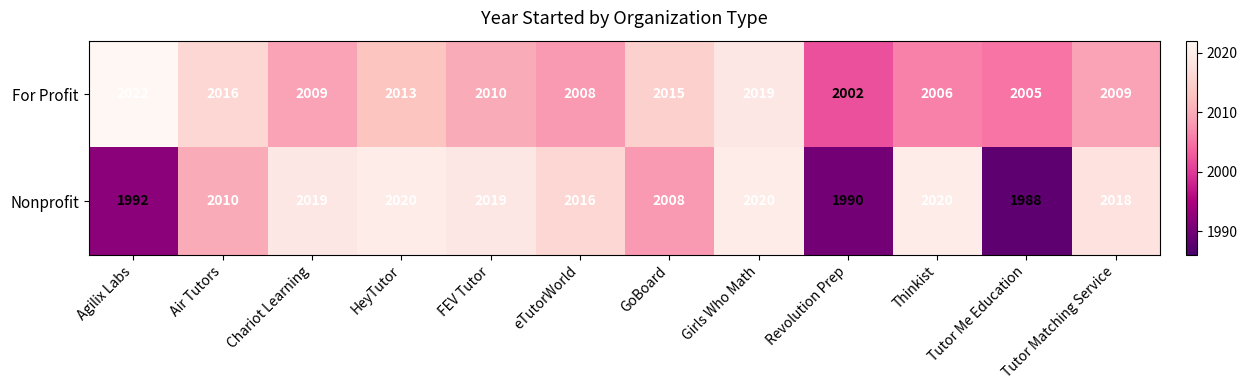

What is the difference between the maximum and minimum values in the For Profit series?

20